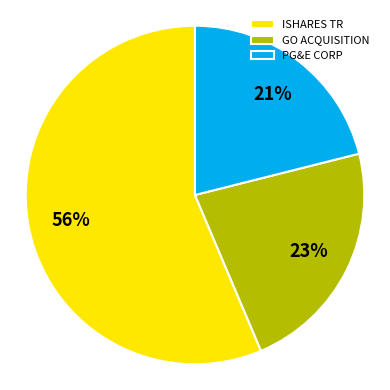

What is the ratio of the value at ISHARES TR to the value at PG&E CORP?

2.7